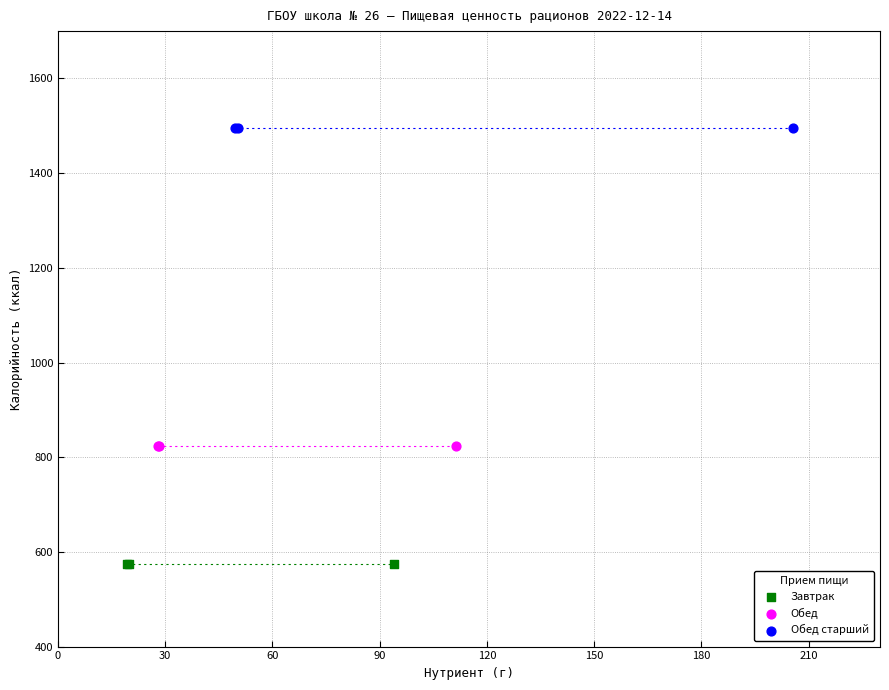

Which series contains the lowest Y value?

Завтрак